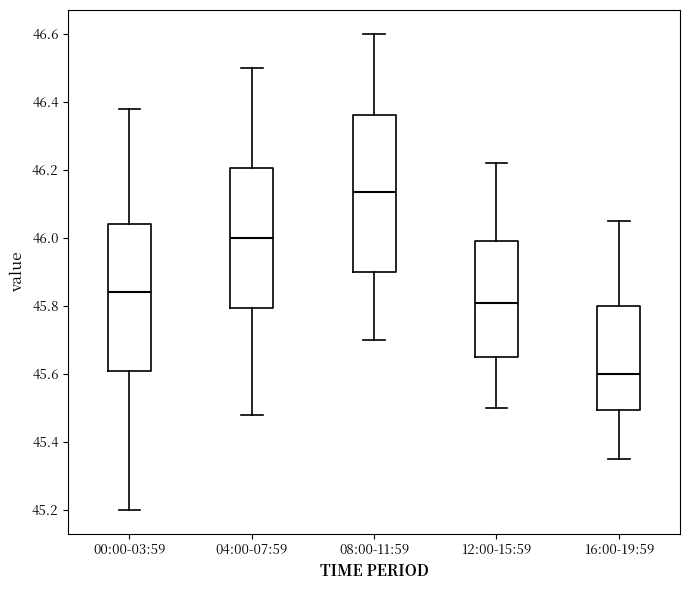

Where does the median line of the box for 00:00-03:59 sit on the y-axis? The values are not printed on the chart, so give them approximately, as read against the axis.

45.84